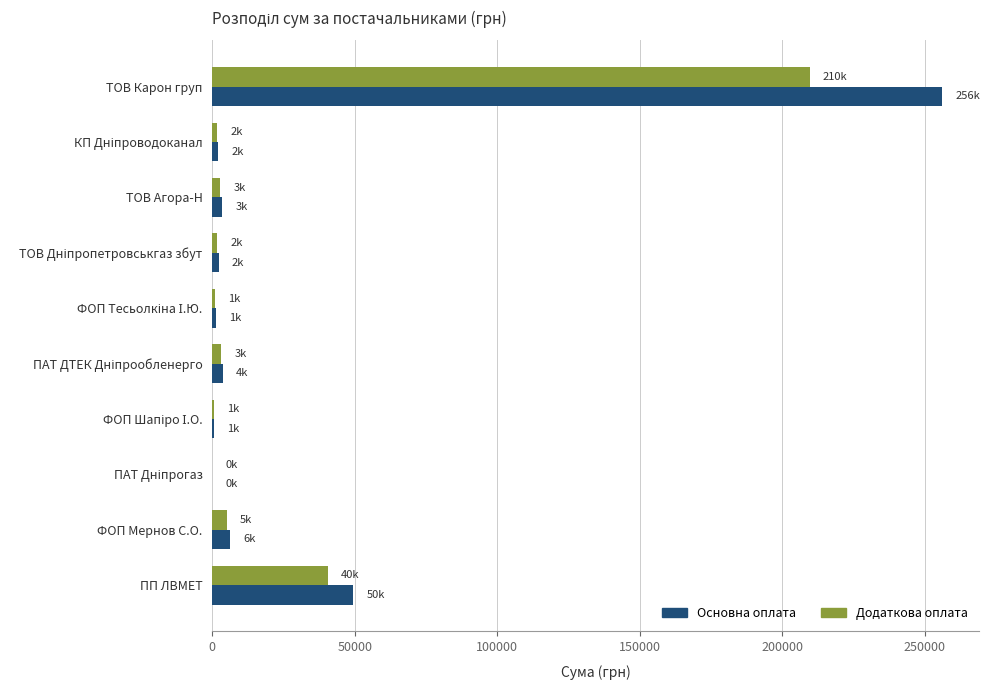

At which category is the sum across all series the highest?

ТОВ Карон груп